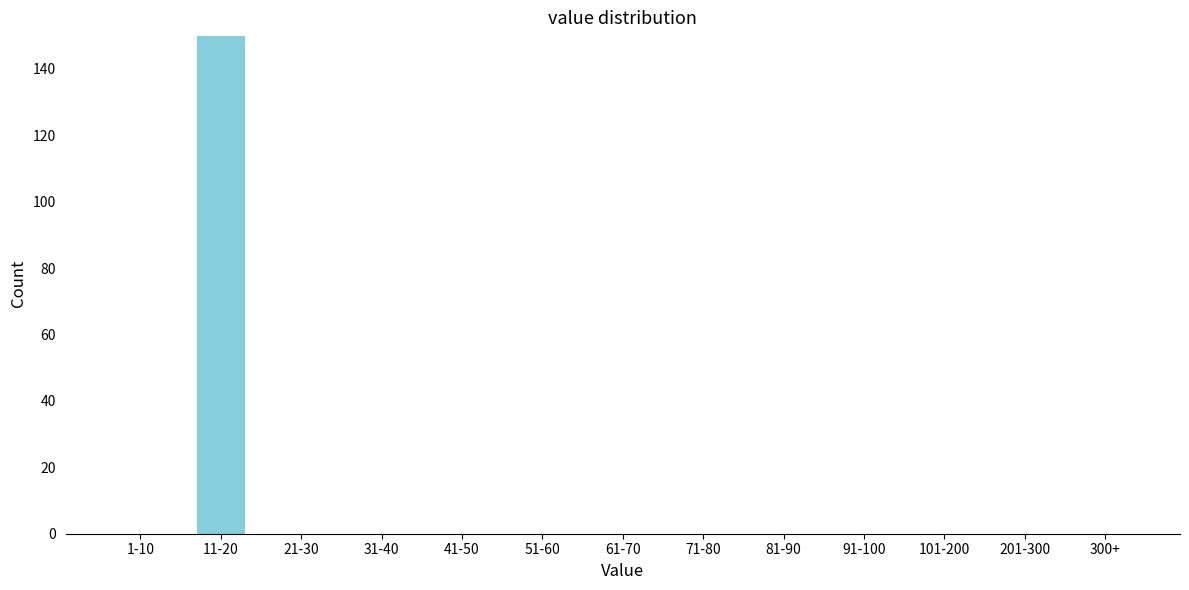

Reading right to left, transcribe all the data shown in this chart.

300+=0	201-300=0	101-200=0	91-100=0	81-90=0	71-80=0	61-70=0	51-60=0	41-50=0	31-40=0	21-30=0	11-20=150	1-10=0